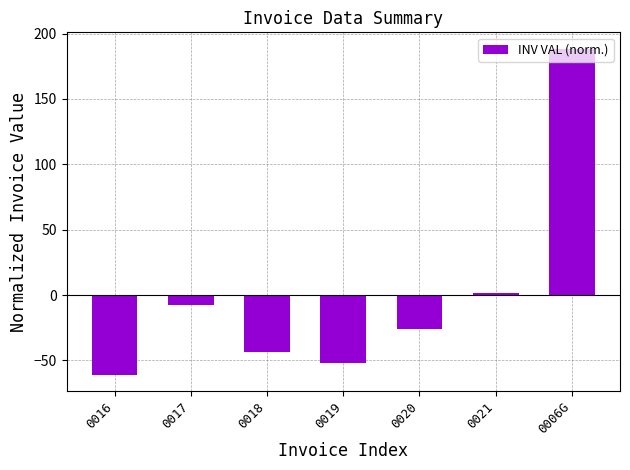

Rank the categories by value from highest to lowest.

0006G, 0021, 0017, 0020, 0018, 0019, 0016